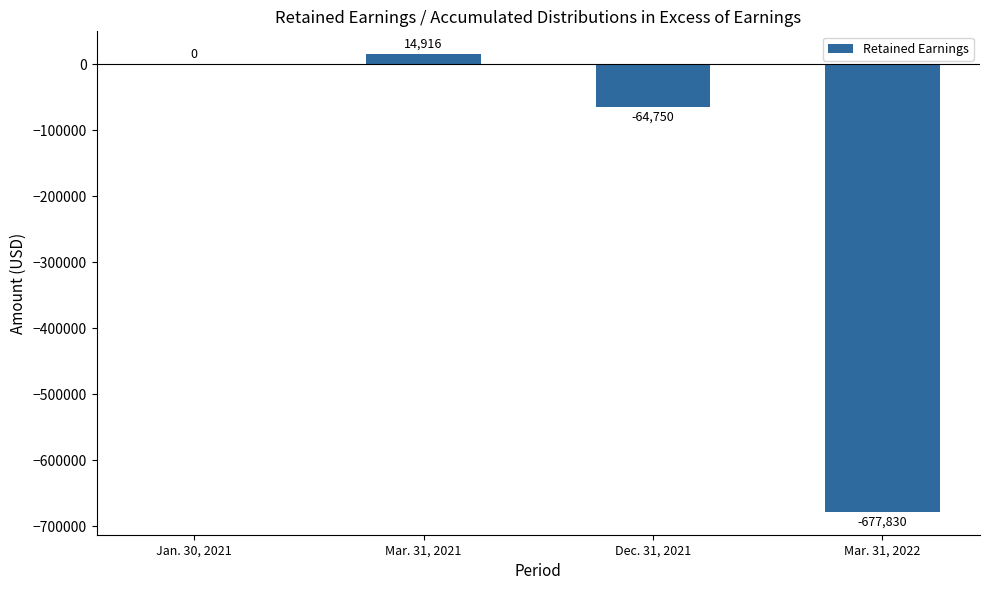

Reading left to right, list all the values displayed in this chart.

Jan. 30, 2021=0	Mar. 31, 2021=14916	Dec. 31, 2021=-64750	Mar. 31, 2022=-677830